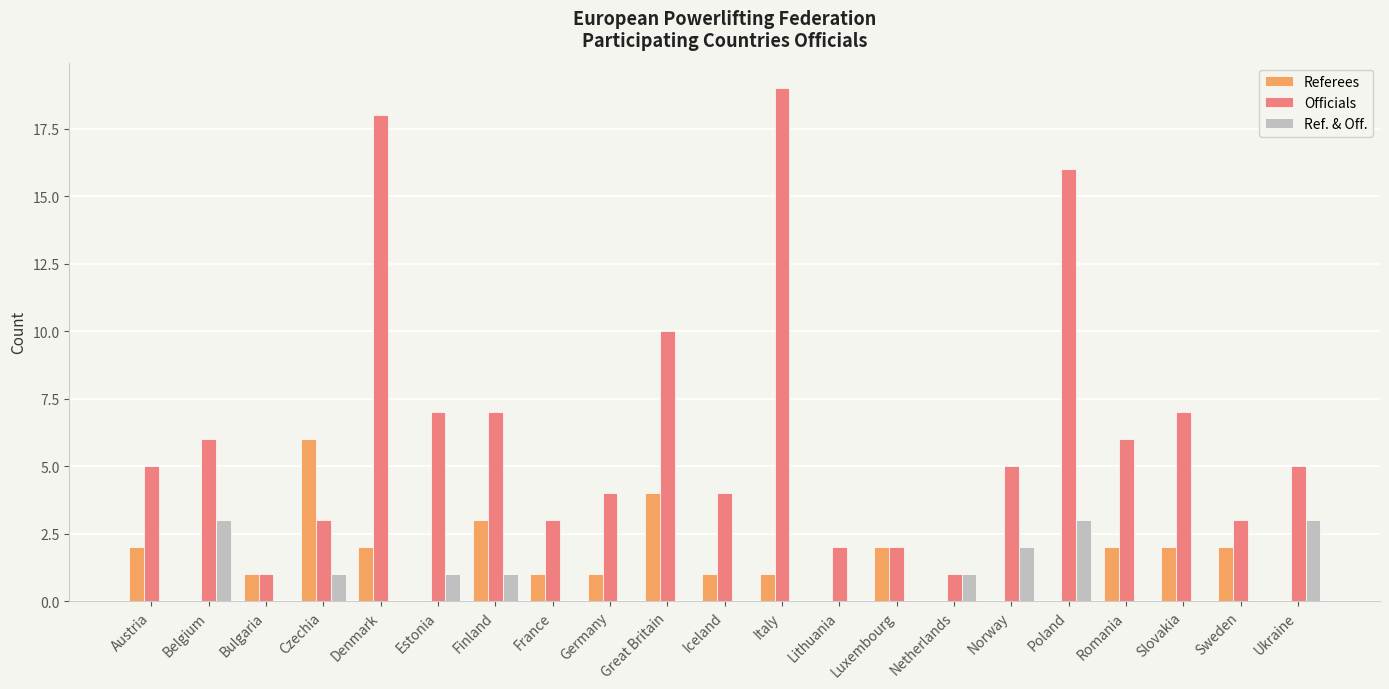

What is the sum of the Referees values at Italy and Slovakia?

3